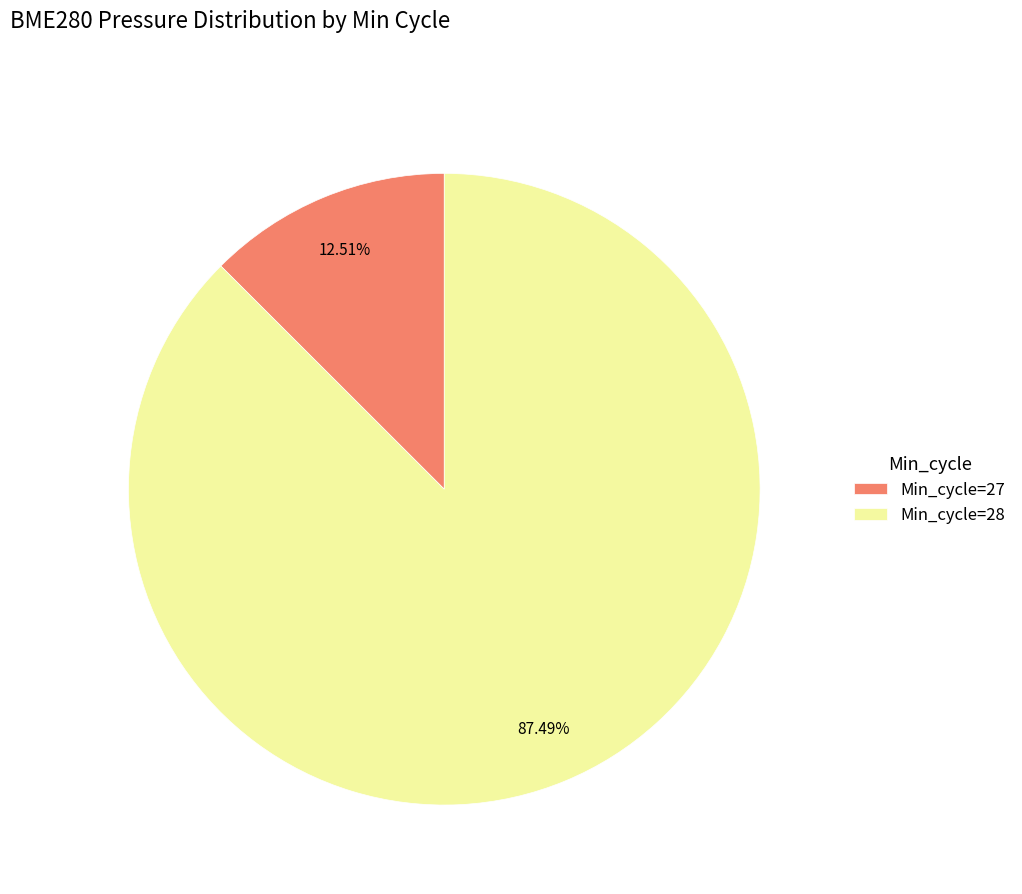

Which has a higher value, Min_cycle=28 or Min_cycle=27?

Min_cycle=28